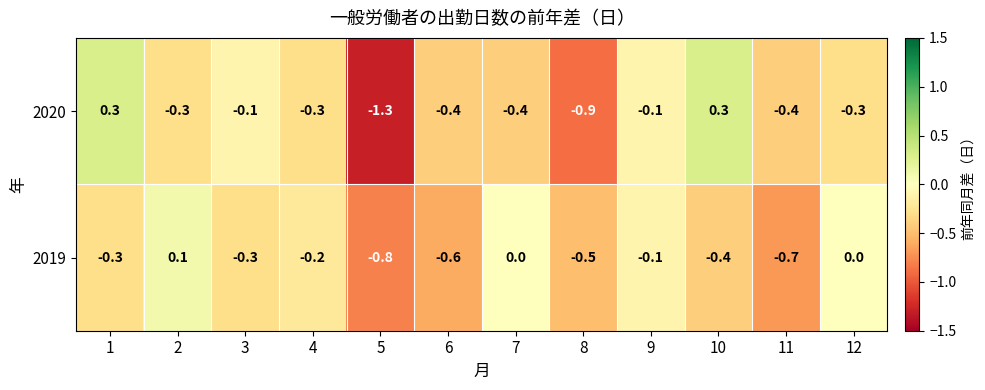

Which series has the widest spread of values?

2020